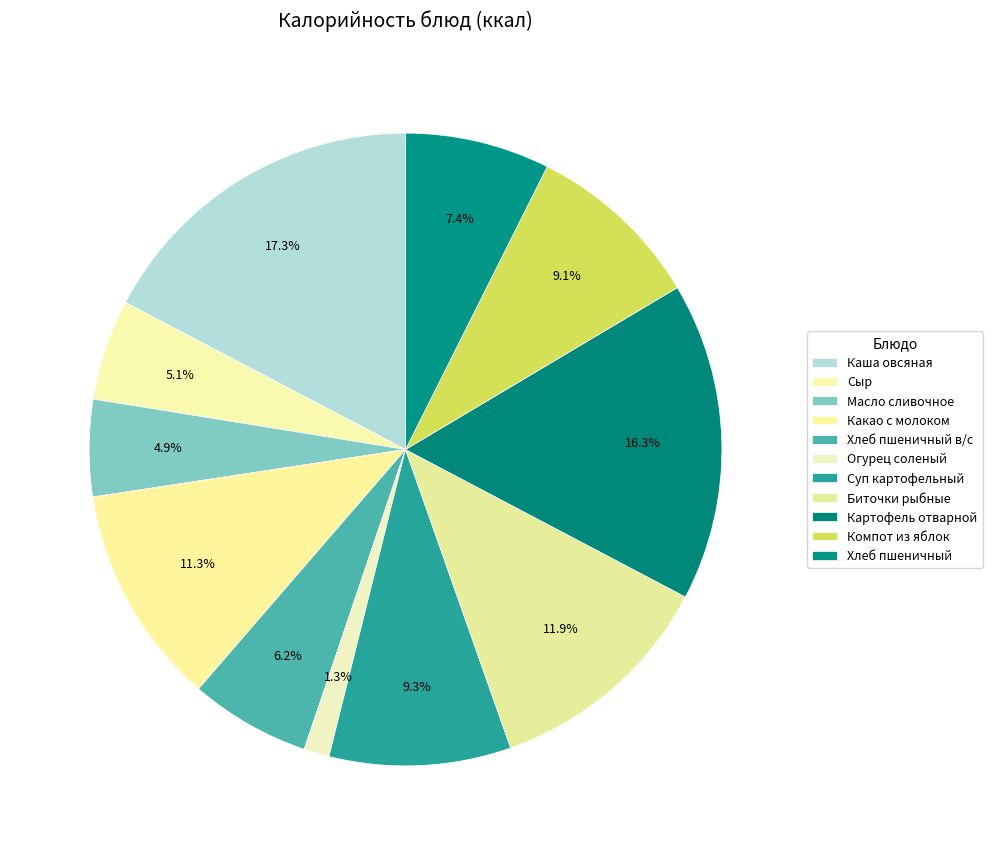

True or false: Компот из яблок accounts for 23% of the total.

False